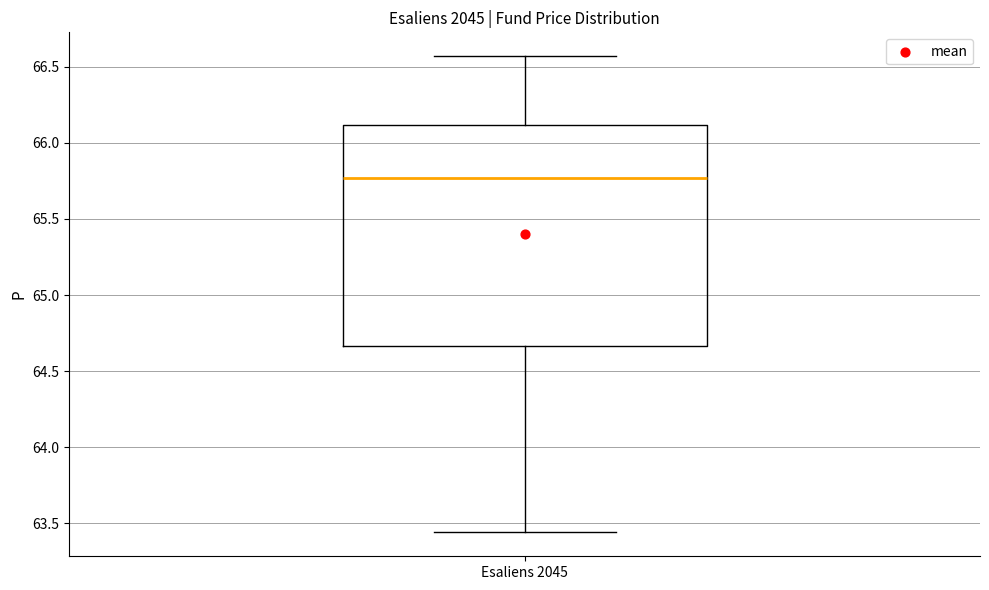

Transcribe this box plot: give where the median line is, the range the box spans, and where the two whiskers end, as read against the y-axis. The values are not printed on the chart, so give them approximately, as read against the axis.

median 65.75, box 64.65 to 66.10, whiskers 63.45 to 66.55